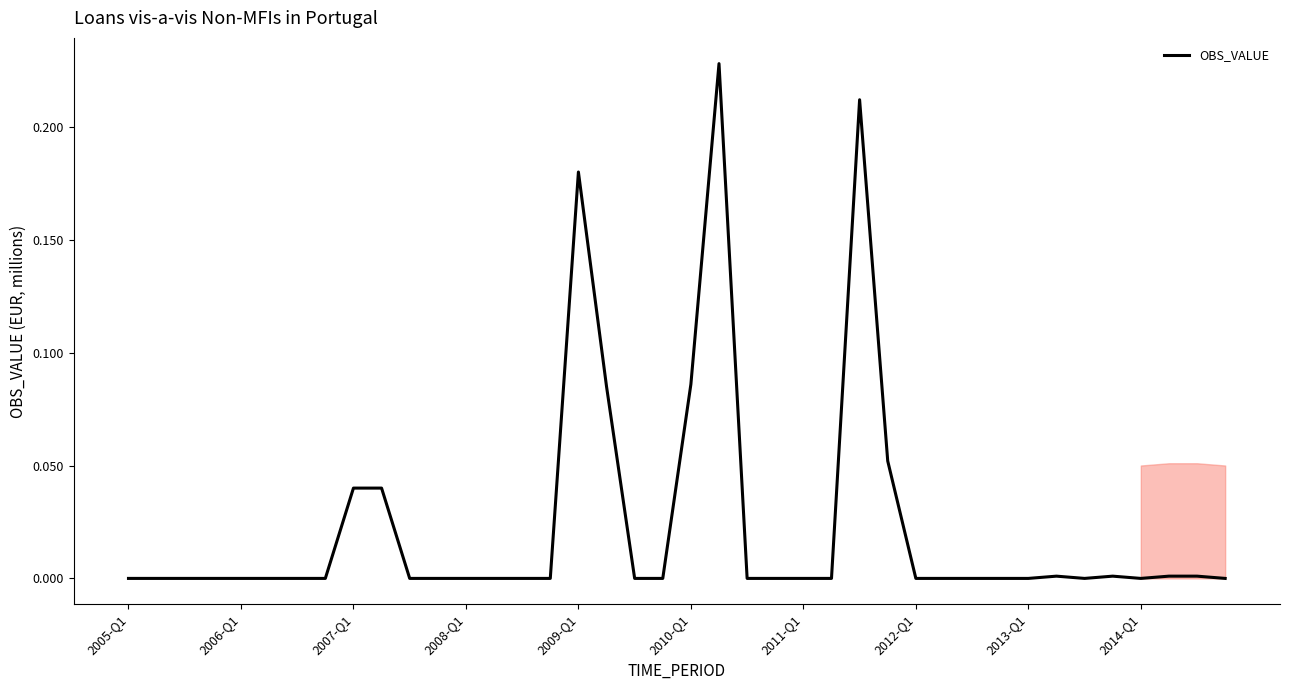

How many interior local peaks (higher than both neighbors) does the data have?

5